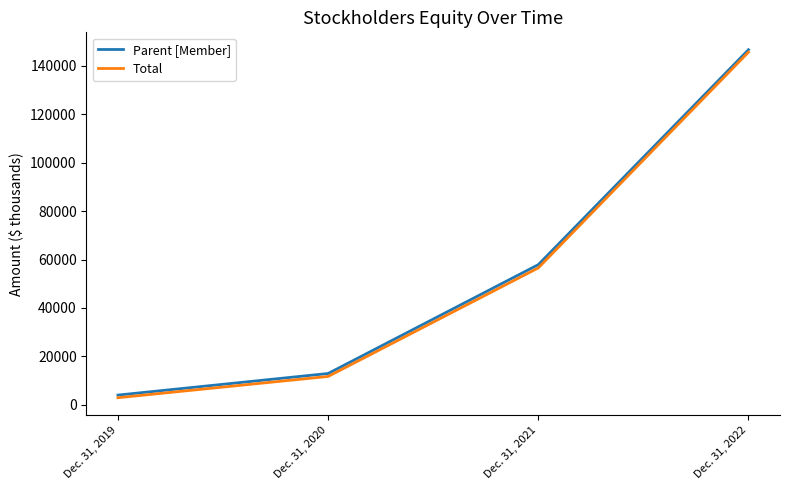

How many categories are shown in the chart?

4